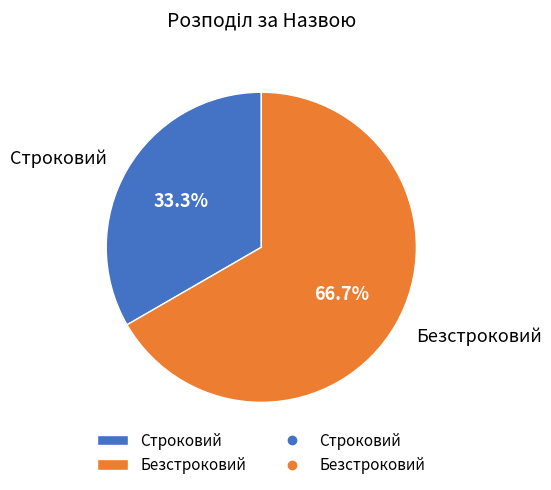

How many slices are in this pie chart?

2